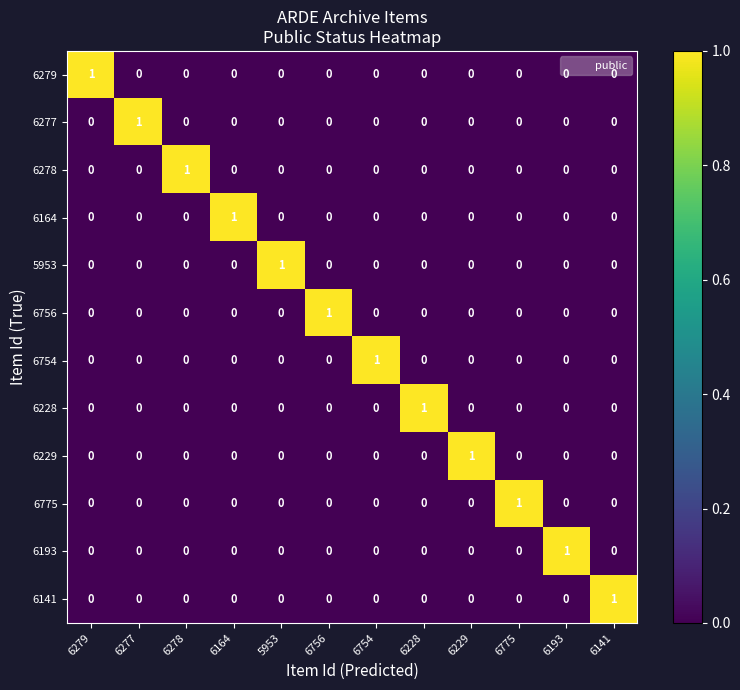

Count the 5953 values in the range 0 to 1.

12